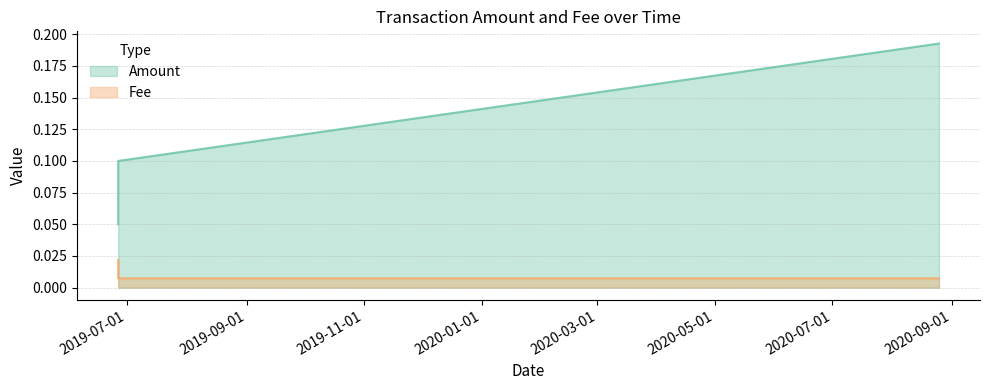

True or false: Fee has more than 2 points higher than both neighbors.

False